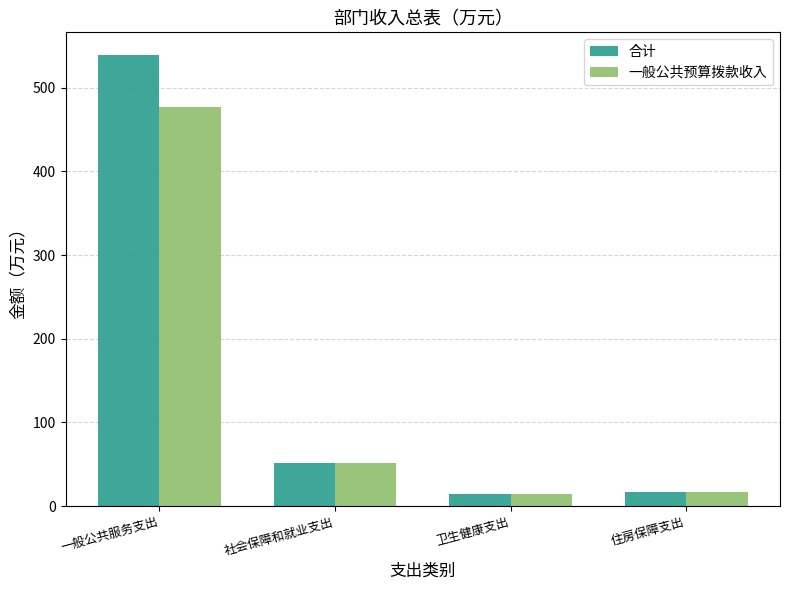

What is the value of the 一般公共预算拨款收入 bar at the 3rd from the left?

14.0